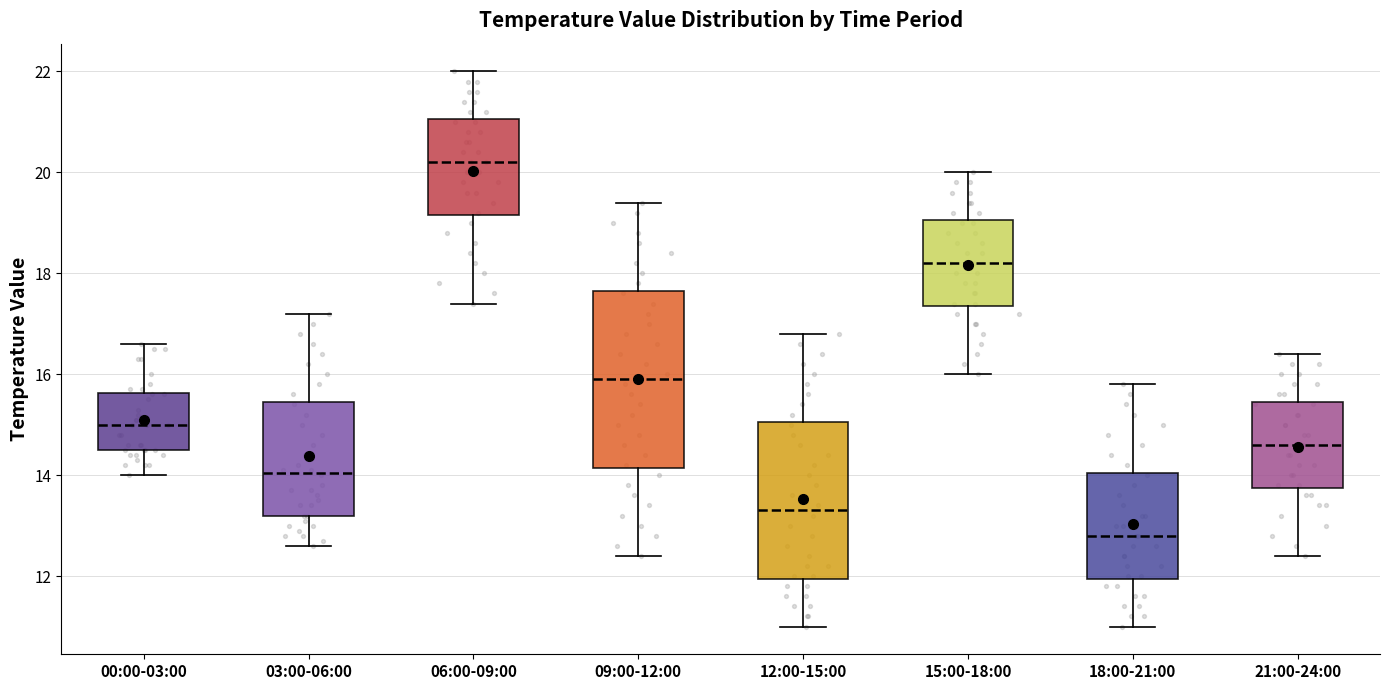

Which box is the tallest, from its lower edge to its upper edge?

09:00-12:00